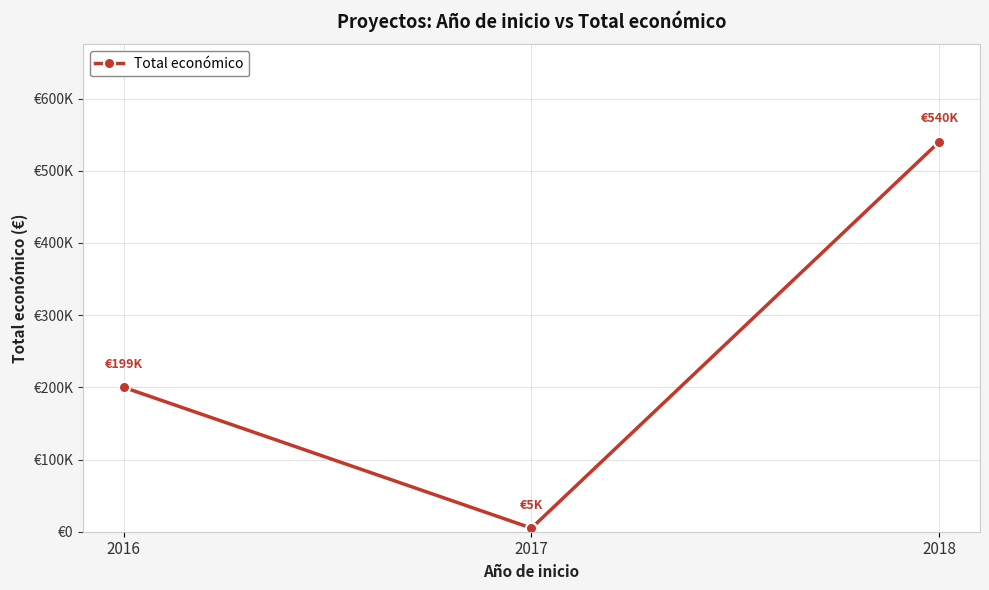

Is it true that the value at 2016 is 274979?

False